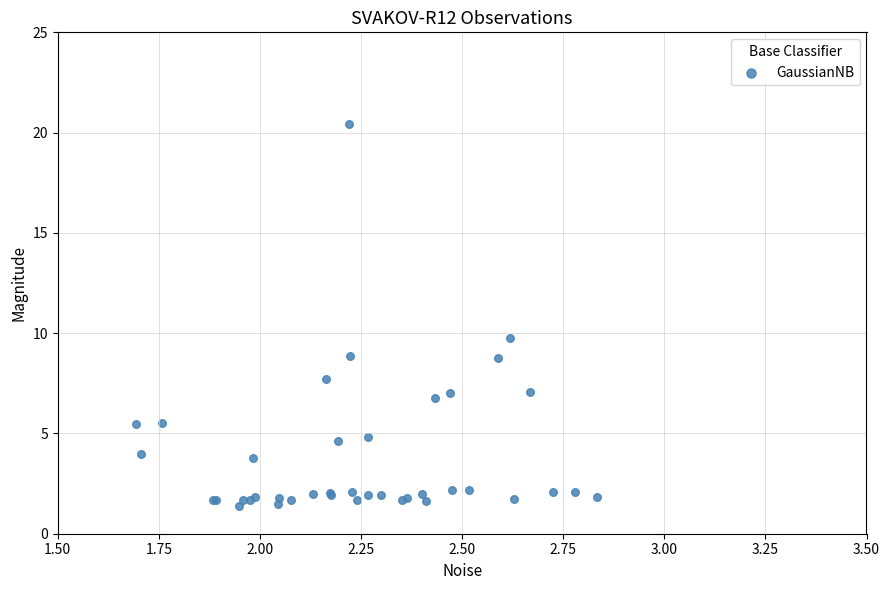

What Y value in the scatter plot is closest to 10?

9.7